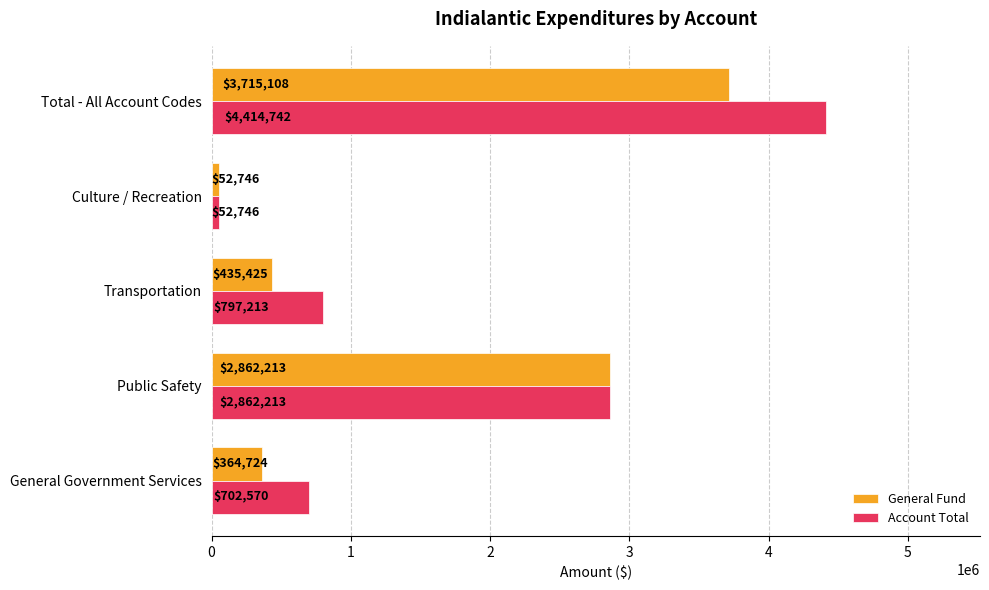

What are all the series names shown in the legend?

General Fund, Account Total